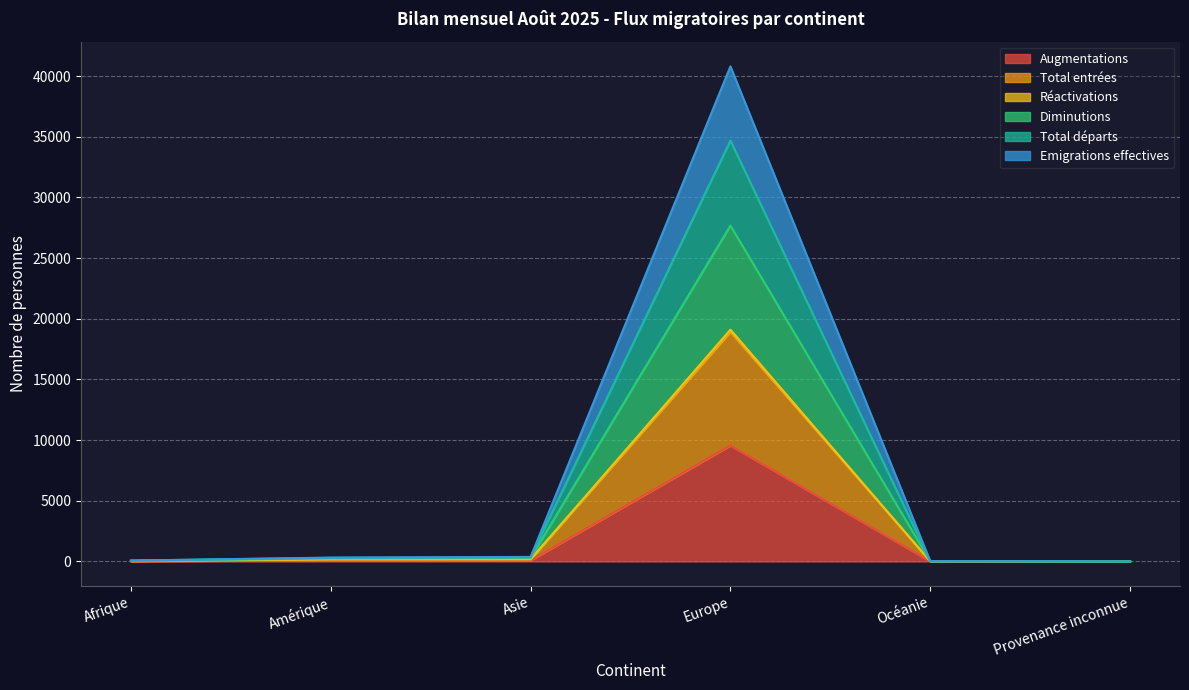

Which label corresponds to the smallest value in the chart?

Provenance inconnue